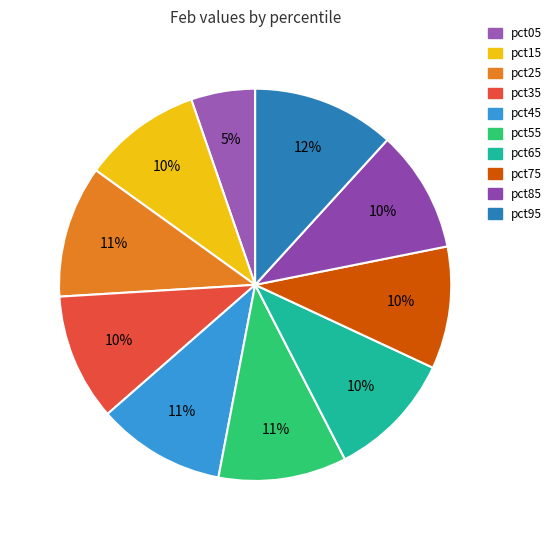

Count the number of slices in the pie.

10